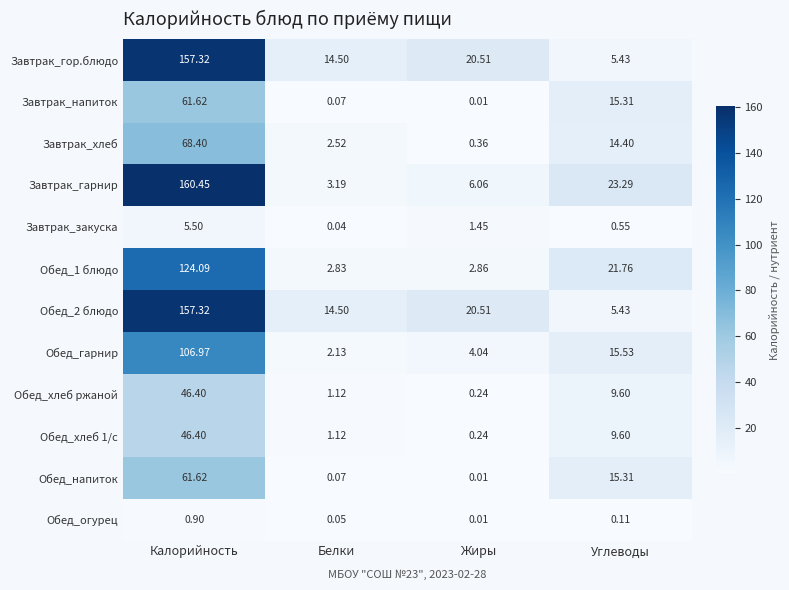

Which series has the largest range (max minus min)?

Завтрак_гарнир